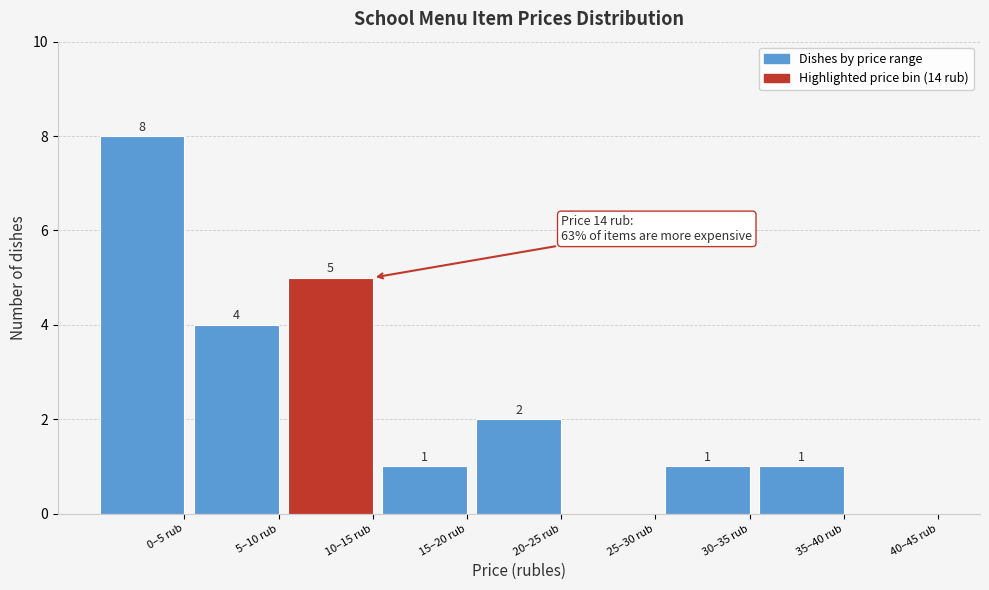

Reading left to right, list all the values displayed in this chart.

0–5 rub=8	5–10 rub=4	10–15 rub=5	15–20 rub=1	20–25 rub=2	25–30 rub=0	30–35 rub=1	35–40 rub=1	40–45 rub=0